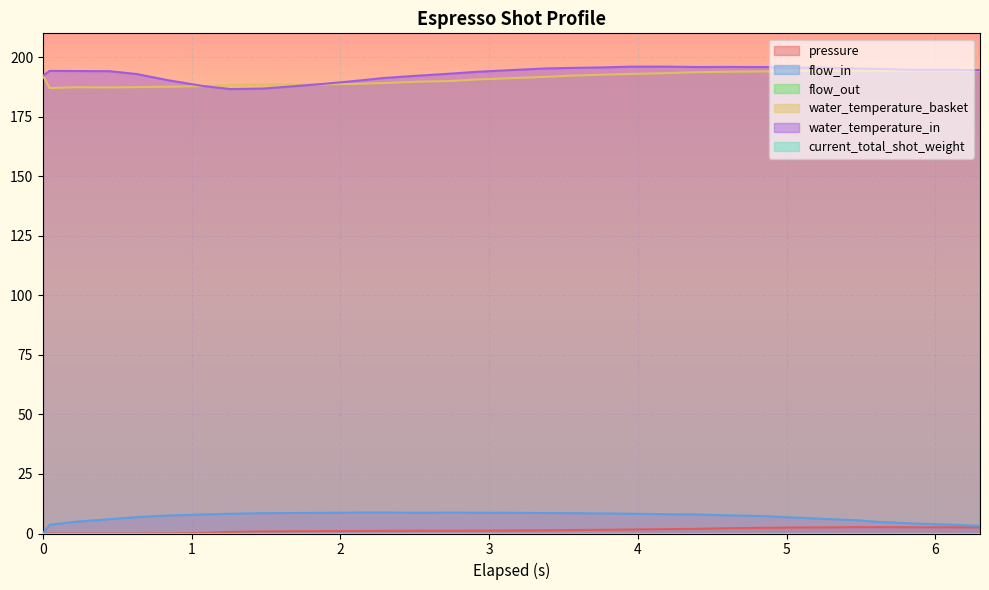

At which label is water_temperature_basket closest to 190?

2.744